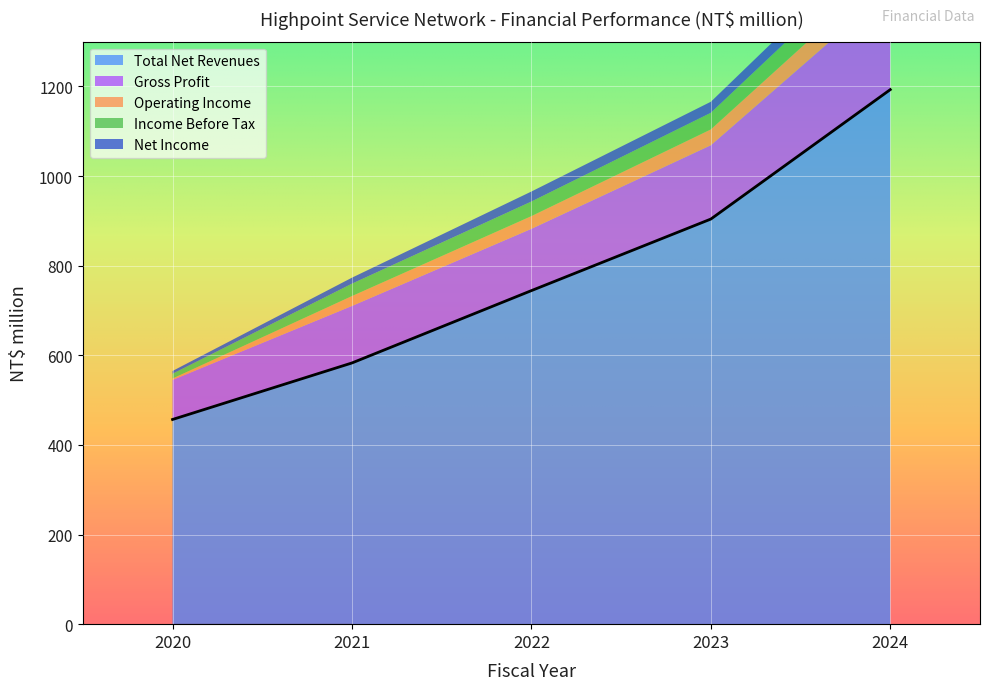

At which label is Gross Profit closest to 156?

2023